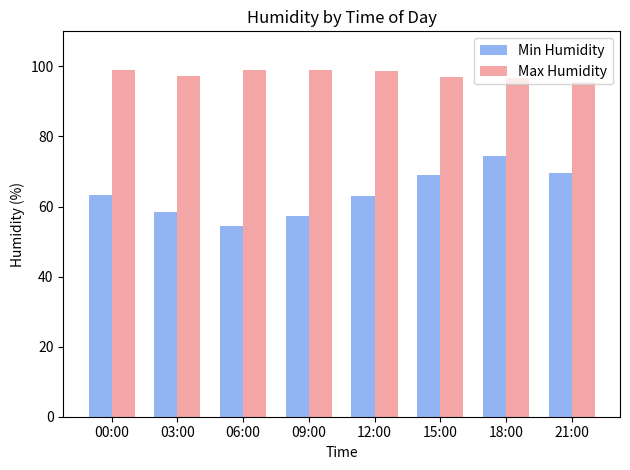

What is the difference between the second highest and minimum values in the Min Humidity series?

15.2